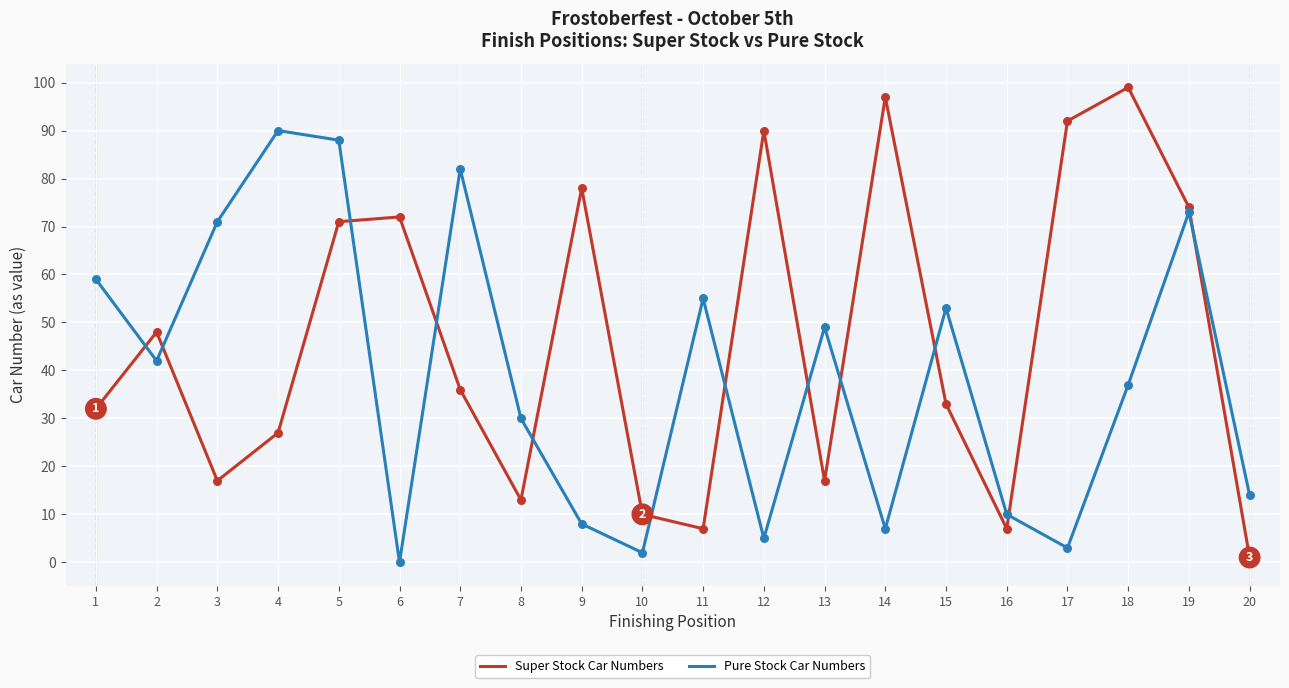

What are all the series names shown in the legend?

Super Stock Car Numbers, Pure Stock Car Numbers